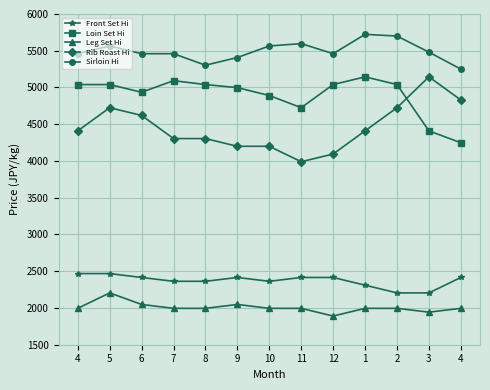

What are all the series names shown in the legend?

Front Set Hi, Loin Set Hi, Leg Set Hi, Rib Roast Hi, Sirloin Hi